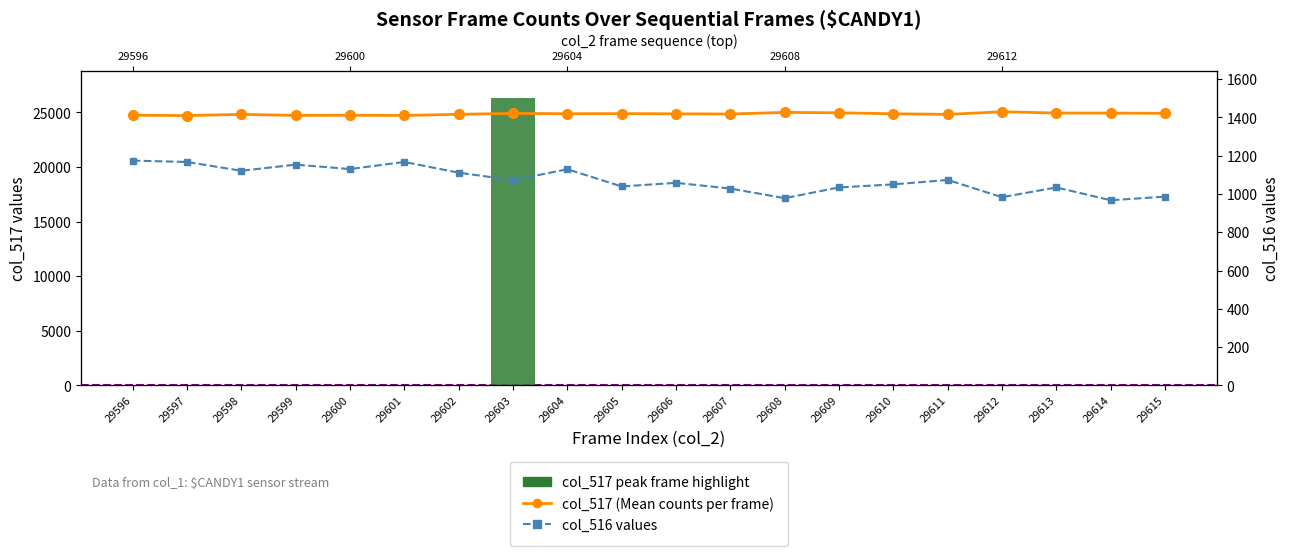

At which category is the sum across all series the highest?

29612